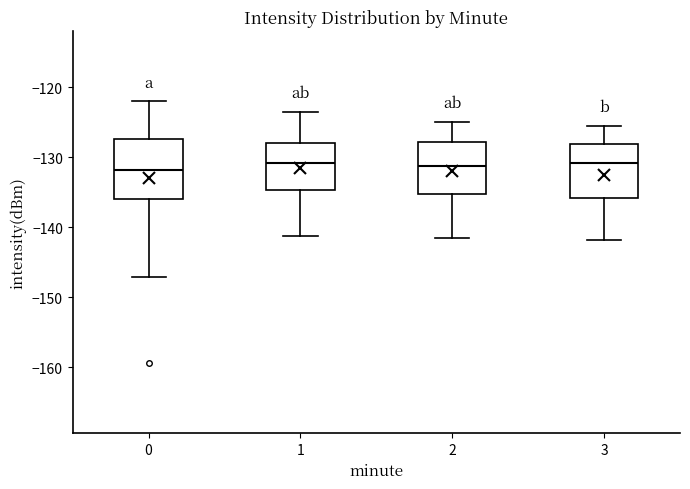

Where is the upper edge of the box at x = 1 on the y-axis? The values are not printed on the chart, so give them approximately, as read against the axis.

-128